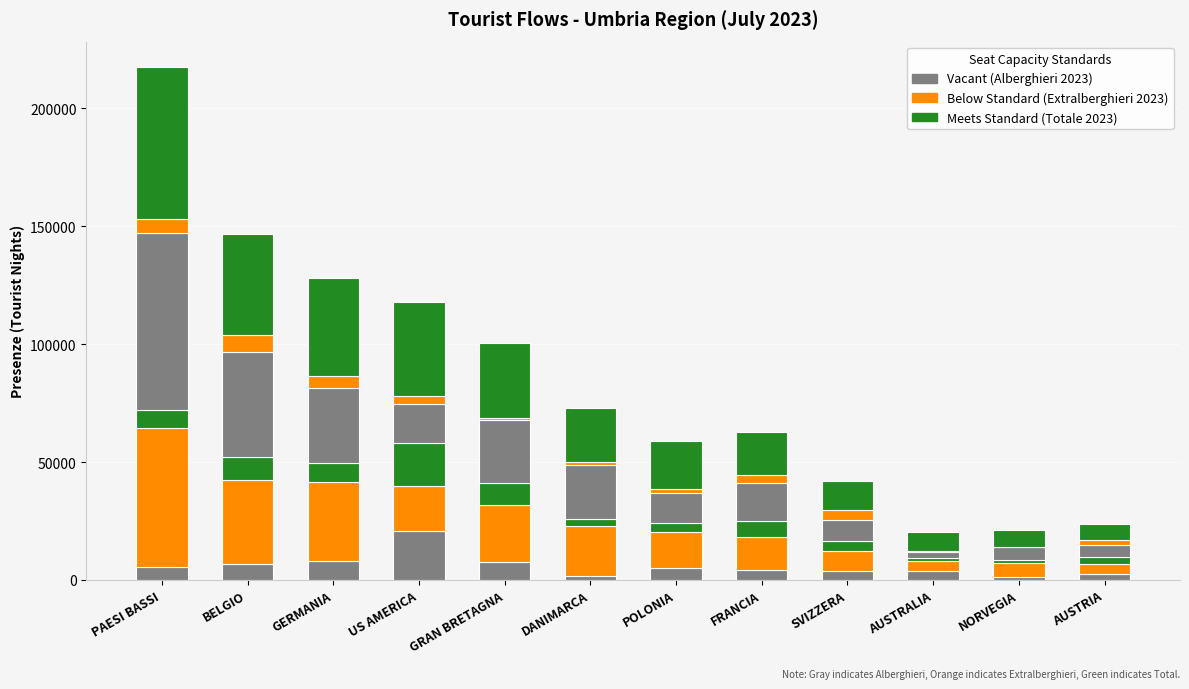

How many categories are shown in the chart?

12